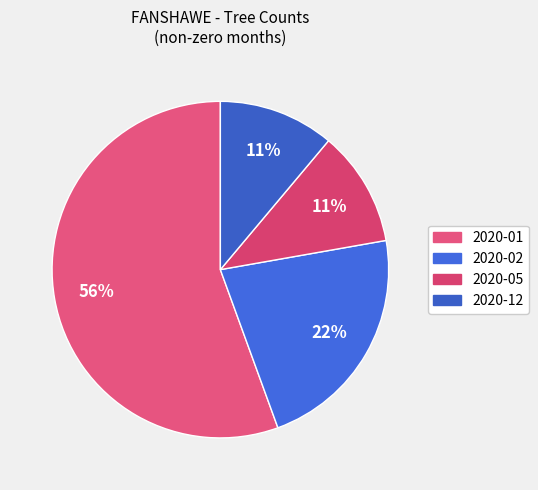

How many segments does this pie chart have?

4